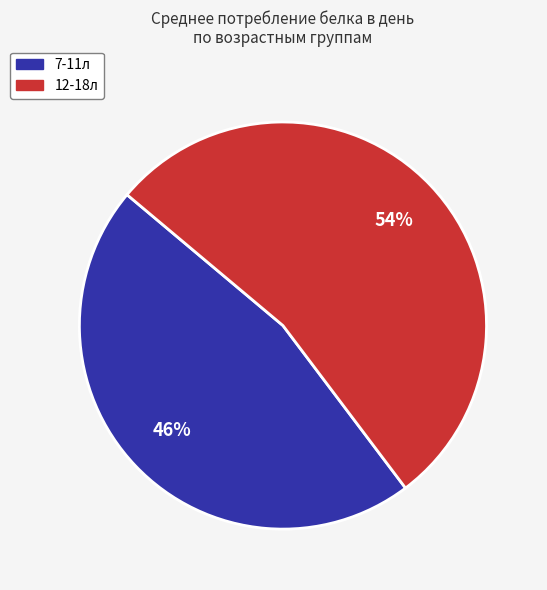

To the nearest percent, what is the average slice percentage?

50%